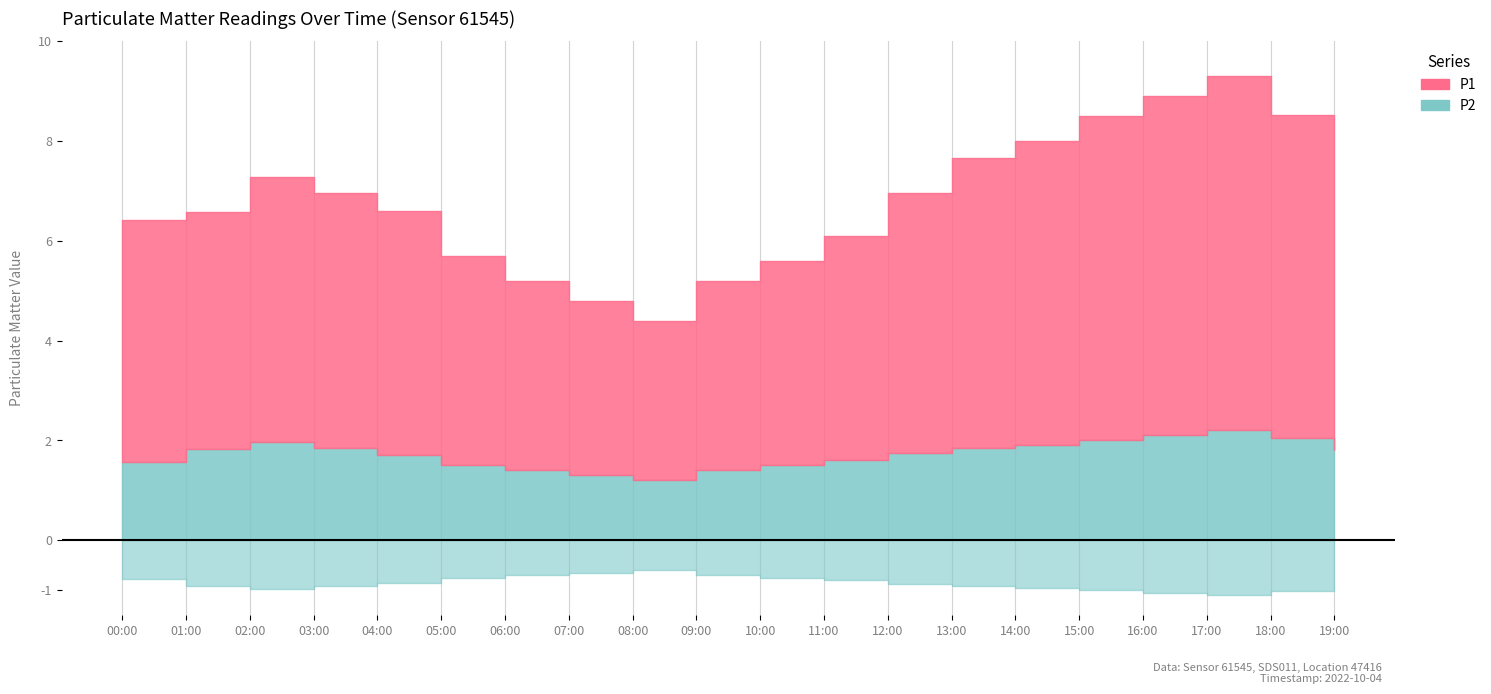

Which series has the largest range (max minus min)?

P1